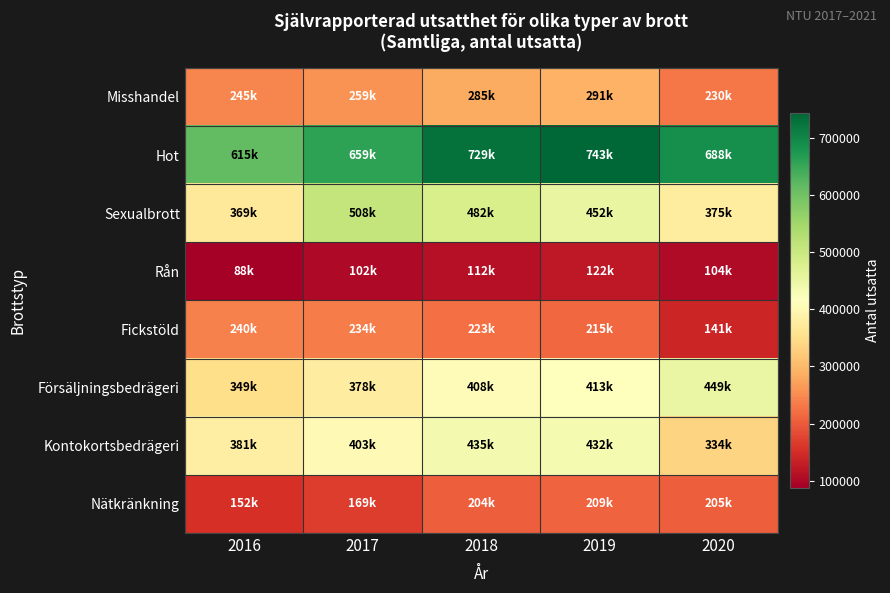

What is the maximum value shown in the chart?

743000